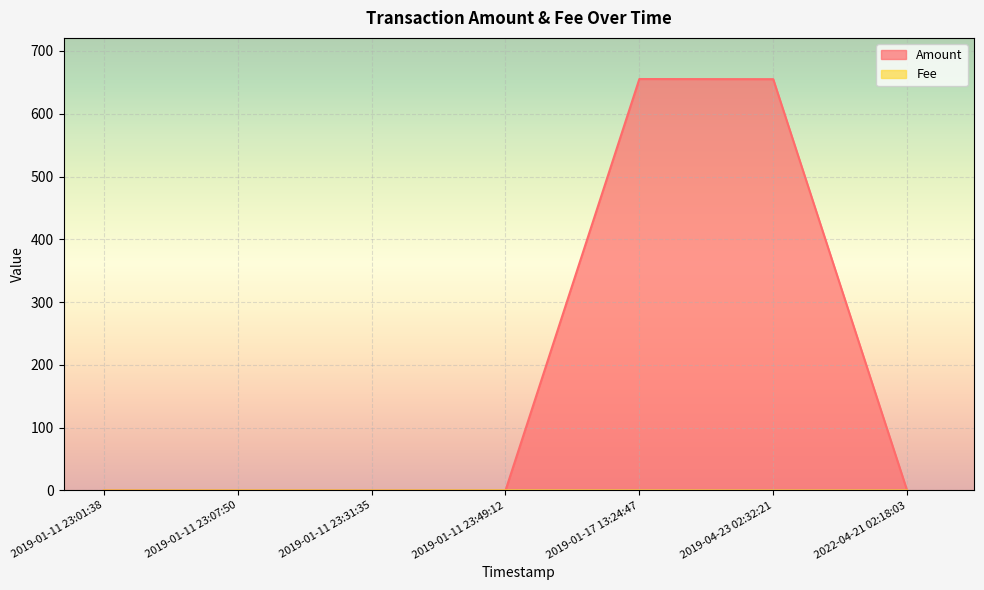

Rank the categories by Fee value from lowest to highest.

2019-01-11 23:31:35, 2019-01-11 23:01:38, 2019-04-23 02:32:21, 2022-04-21 02:18:03, 2019-01-17 13:24:47, 2019-01-11 23:07:50, 2019-01-11 23:49:12